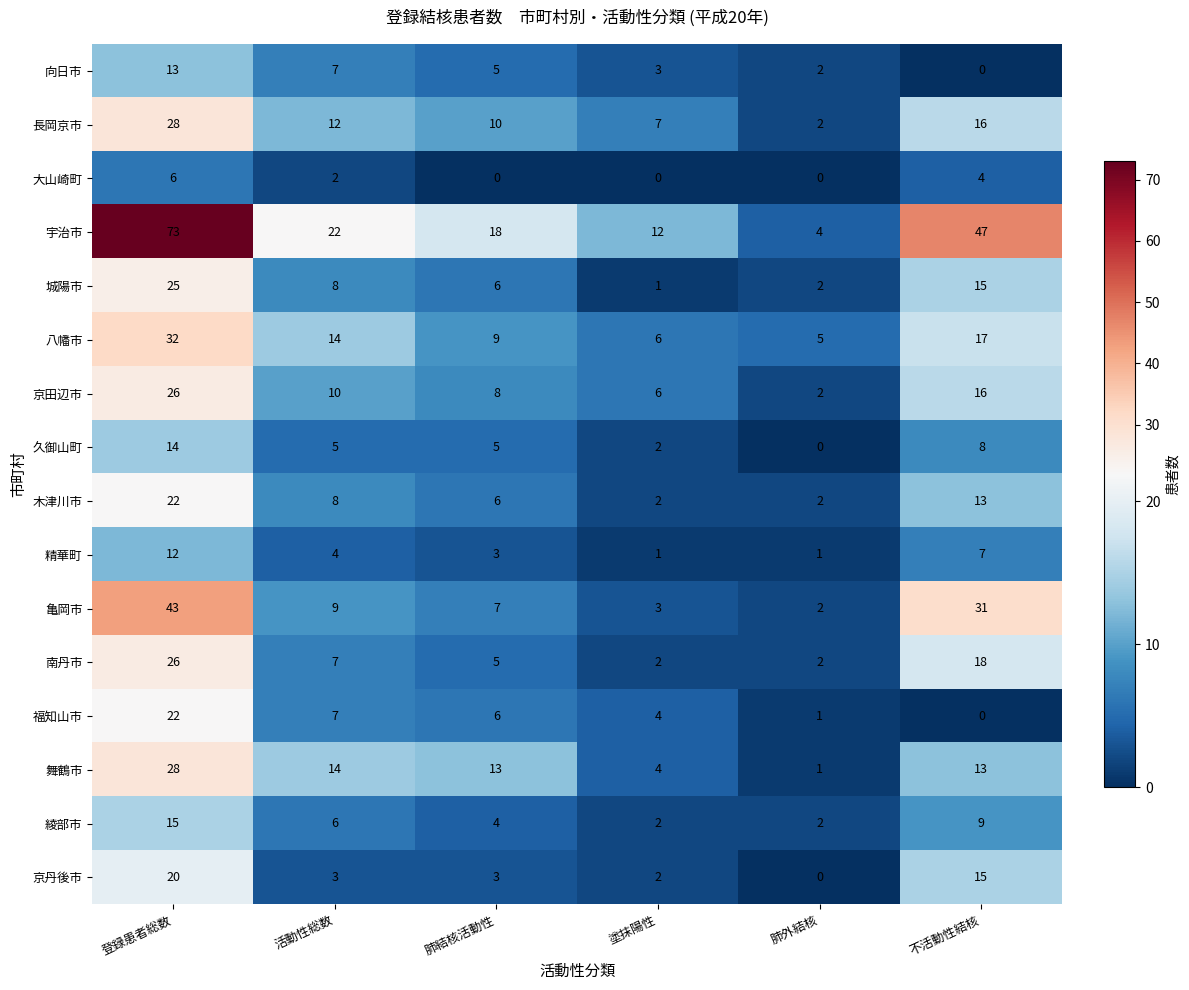

What is the difference between the 精華町 values at 登録患者総数 and 不活動性結核?

5